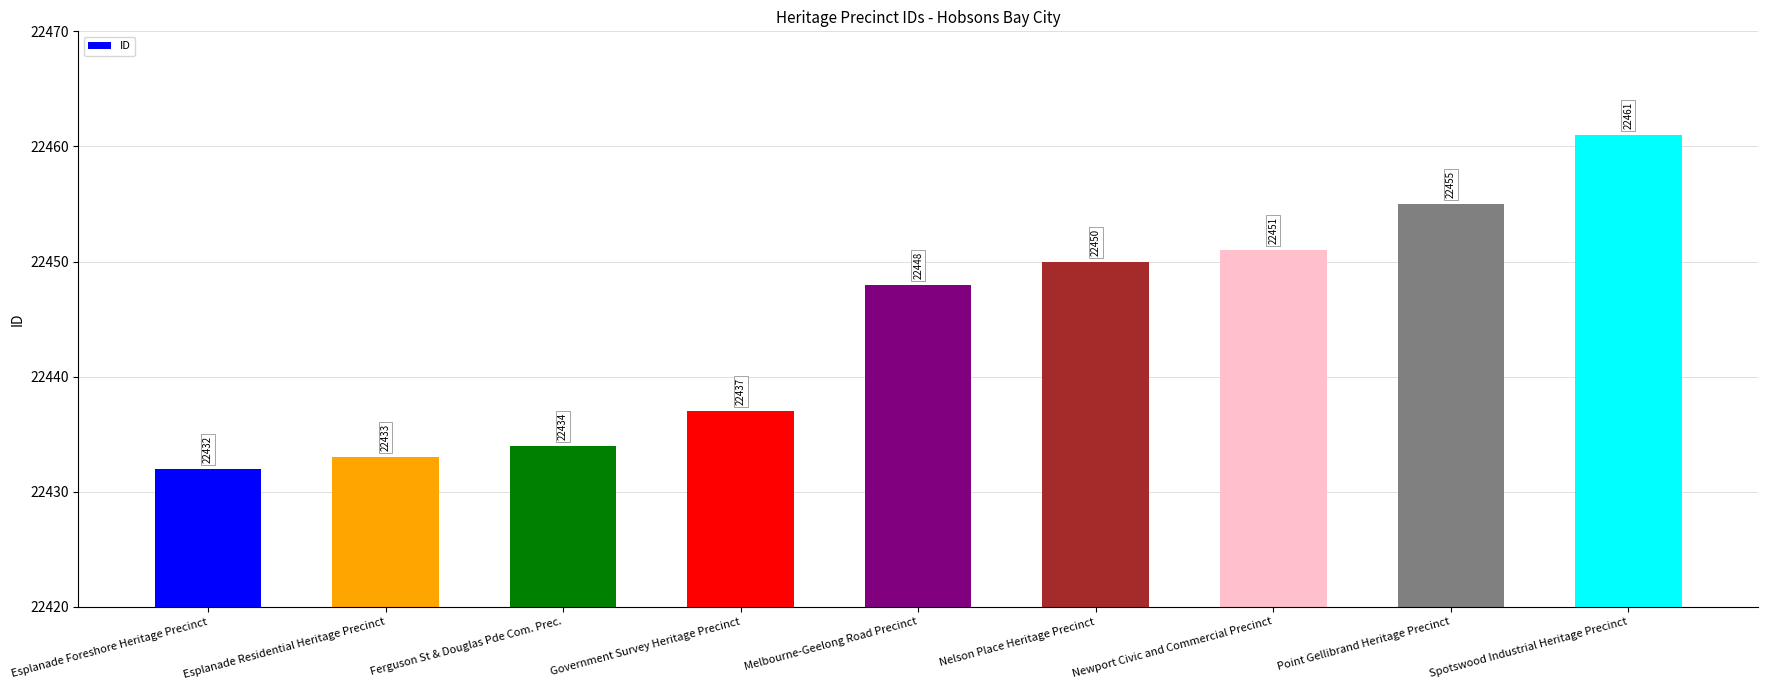

Does the chart contain stacked bars?

No